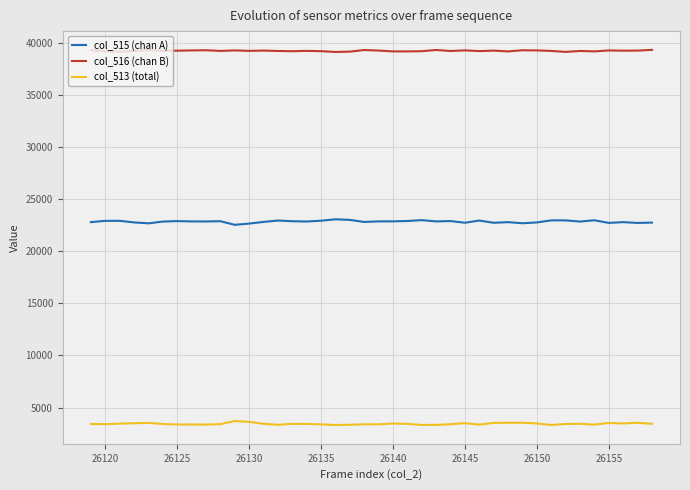

True or false: col_513 (total) and col_515 (chan A) cross at least once.

False